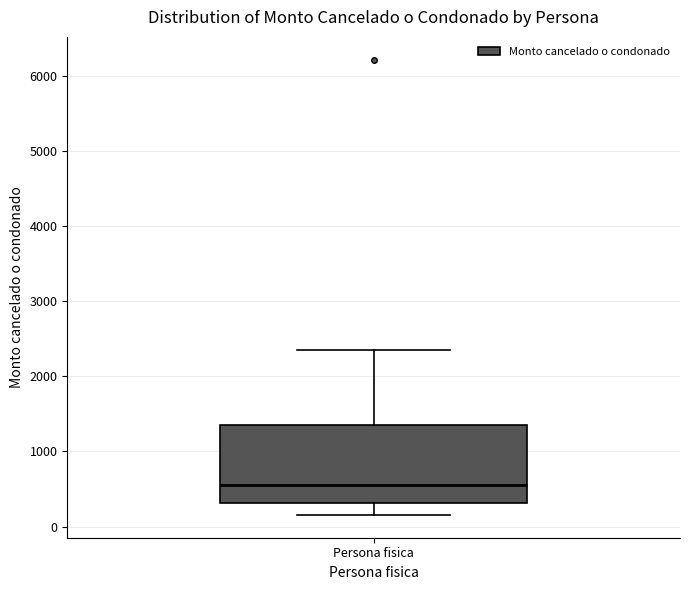

Read this box plot against the y-axis: the position of the median line, the range covered by the box, and the ends of both whiskers. The values are not printed on the chart, so give them approximately, as read against the axis.

median 500, box 300 to 1400, whiskers 200 to 2400